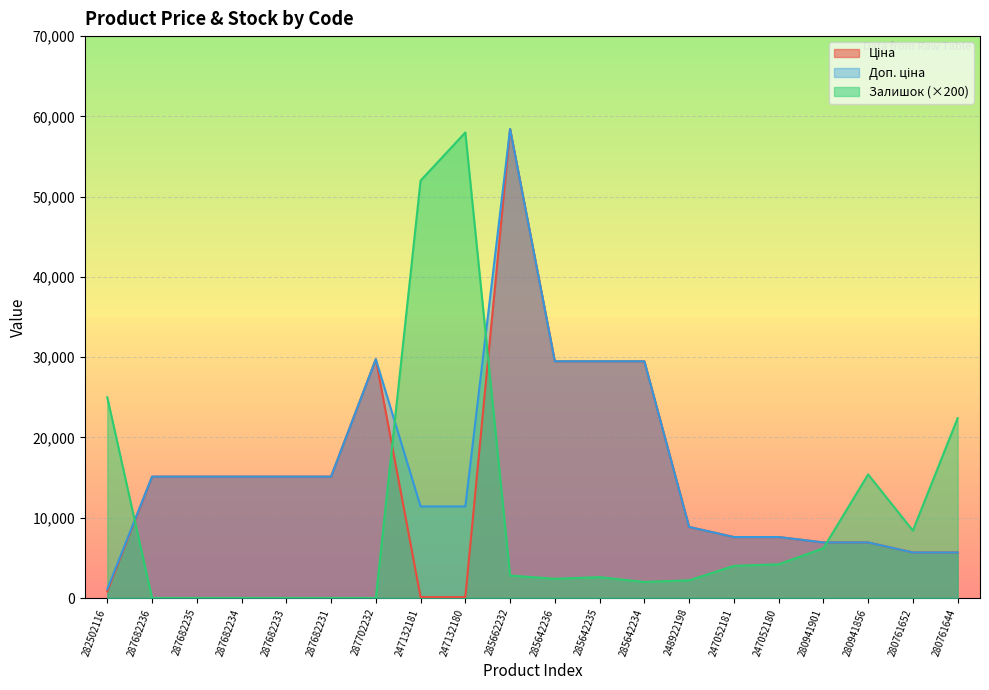

True or false: Ціна and Доп. ціна cross at least once.

False